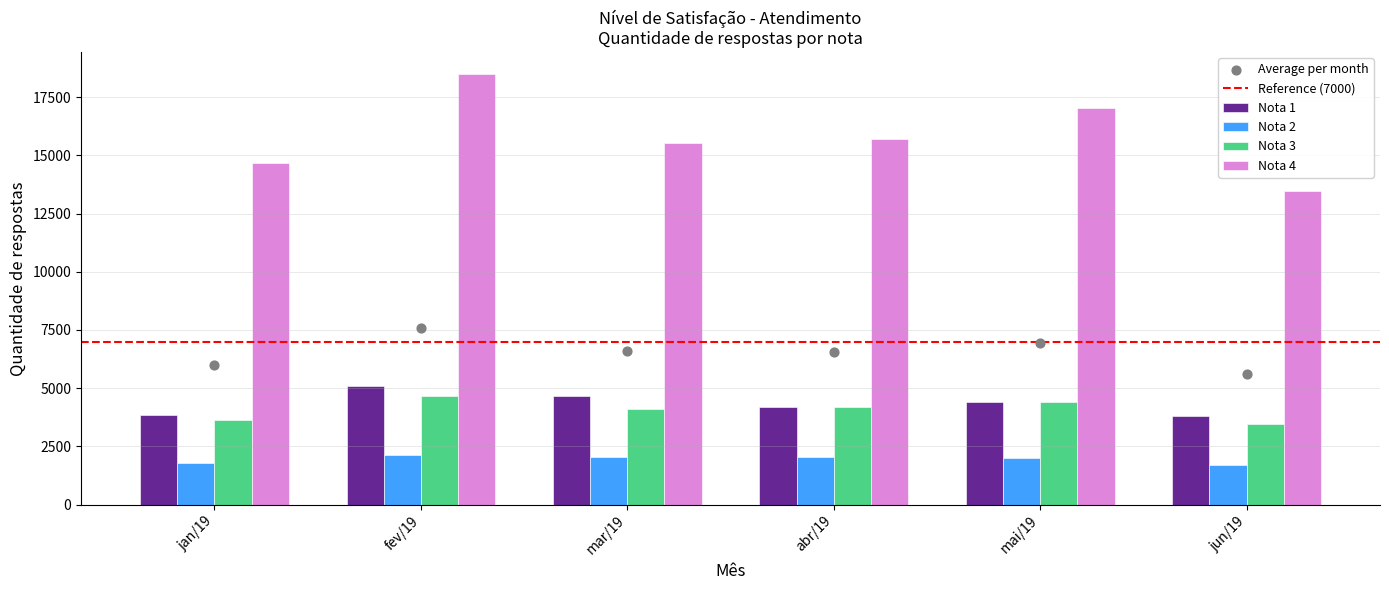

Which series has the largest total across all categories?

Nota 4